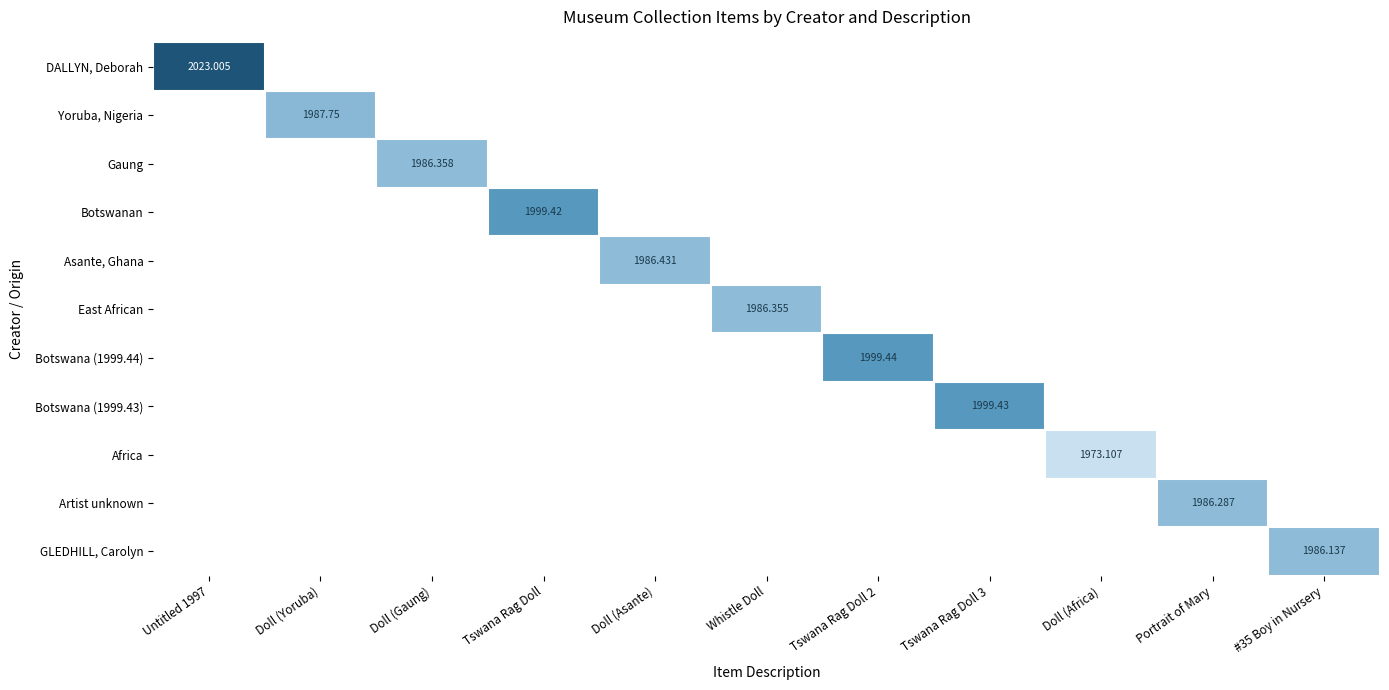

Count the number of categories in the chart.

11